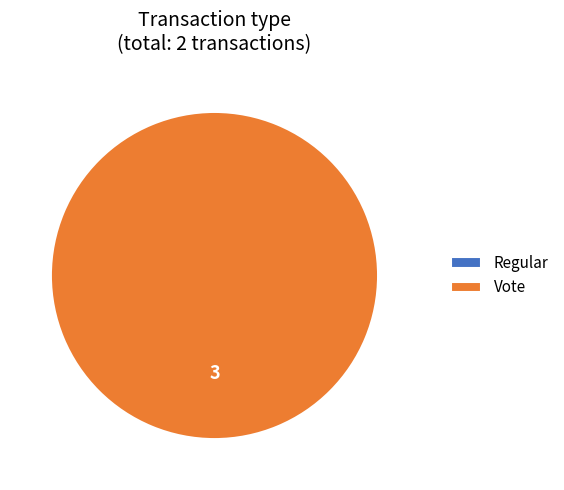

To the nearest percent, what is the difference between the largest and smallest slice percentages?

100%